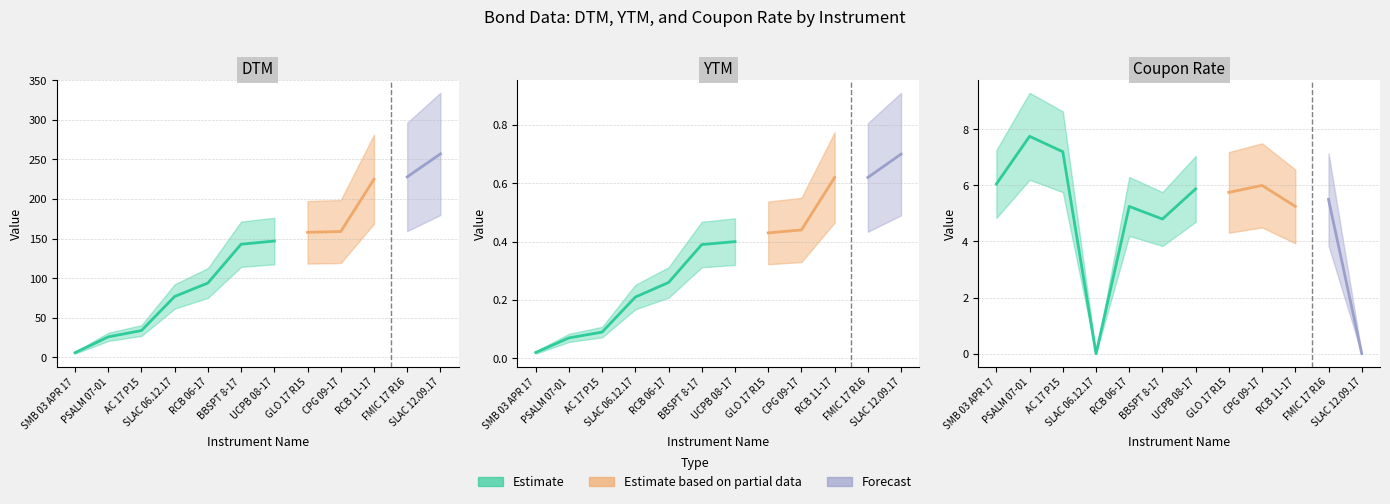

How many values in the Coupon Rate series are below 5?

3